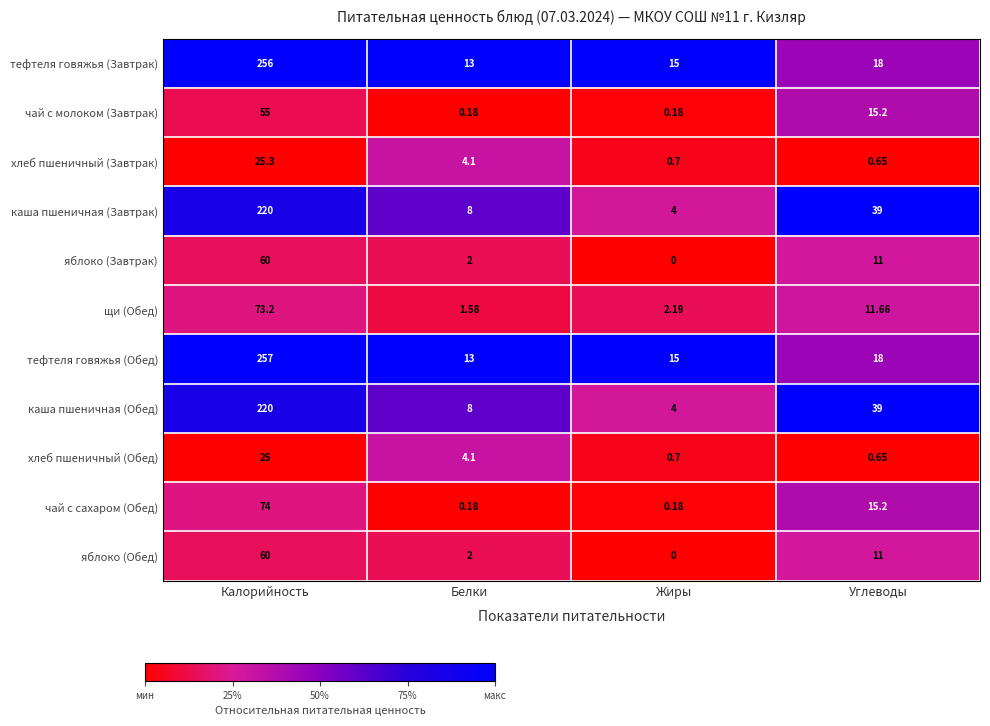

Rank the categories by каша пшеничная (Обед) value from highest to lowest.

Калорийность, Углеводы, Белки, Жиры